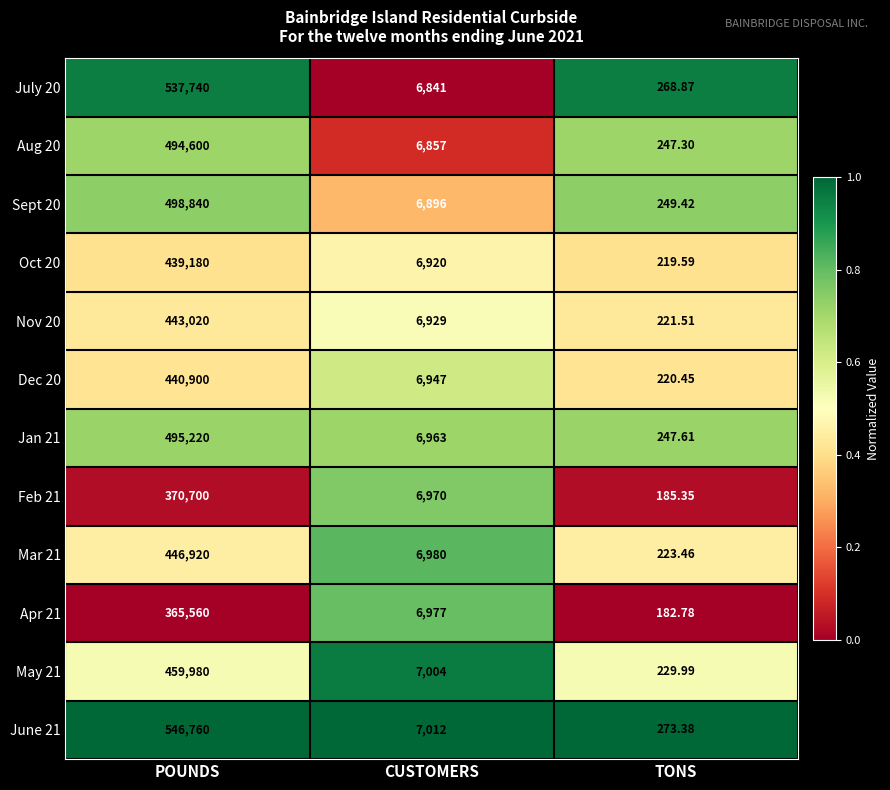

Which category has the lowest value in the June 21 series?

TONS